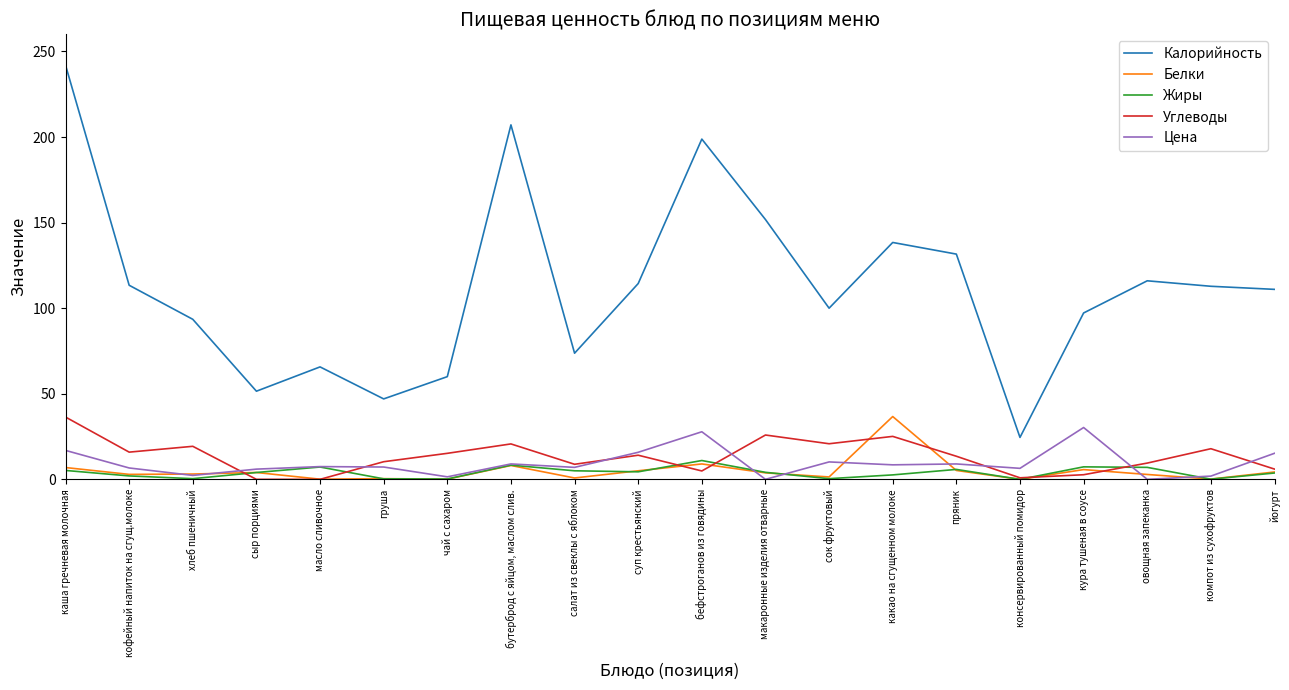

True or false: Белки has a value of 3.8 at макаронные изделия отварные.

True